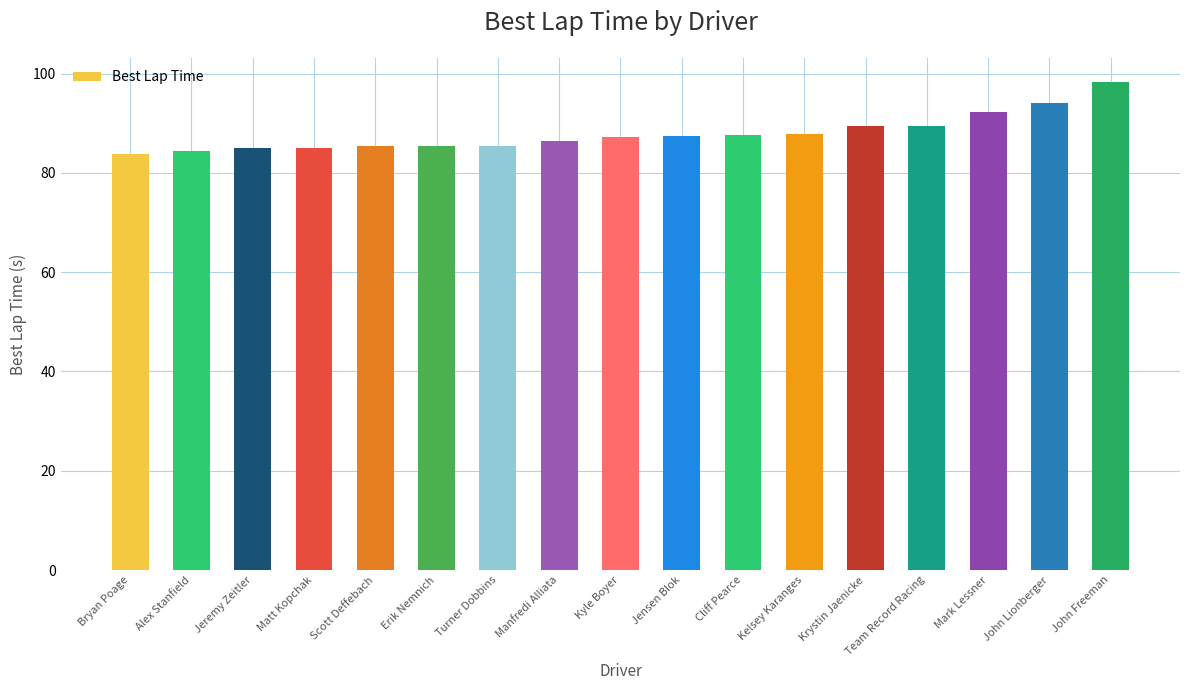

Count the number of categories in the chart.

17